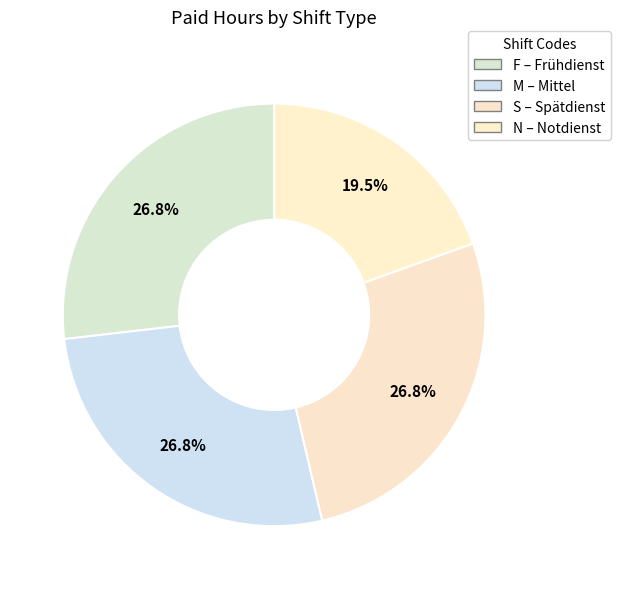

Combined, what portion of the pie is N and F?

46.3%